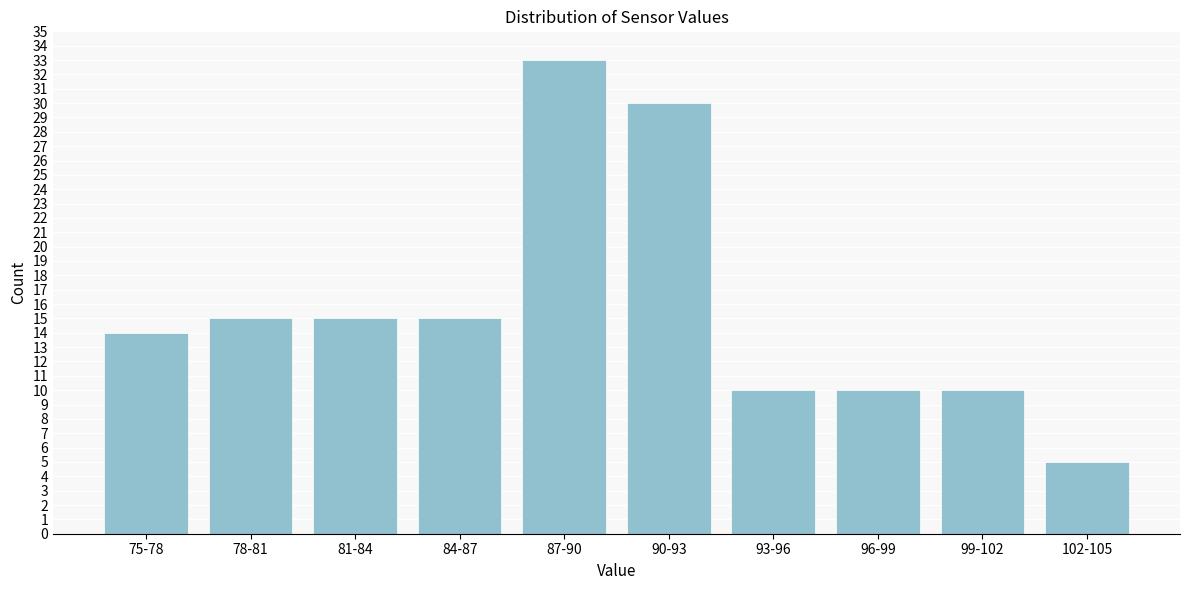

Reading left to right, extract all data points from this chart.

75-78=14	78-81=15	81-84=15	84-87=15	87-90=33	90-93=30	93-96=10	96-99=10	99-102=10	102-105=5